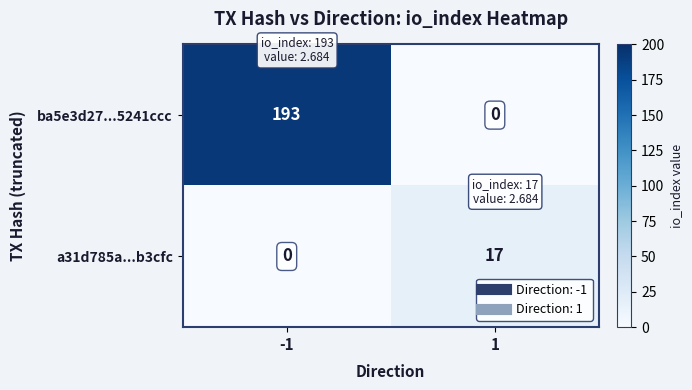

What is the spread (max minus min) of values at 1?

17